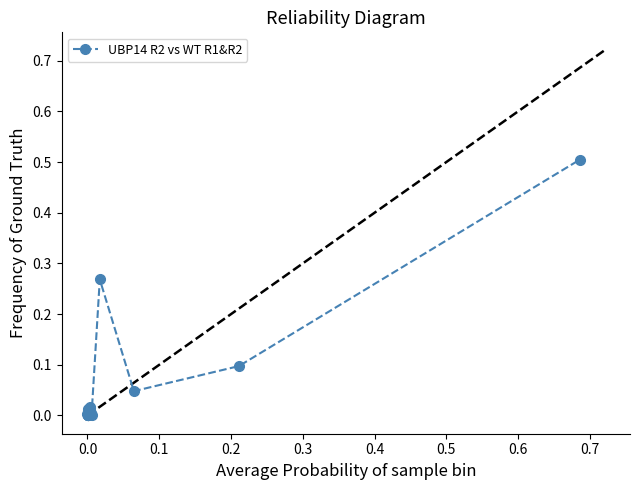

True or false: there are more than 2 points higher than both neighbors.

True